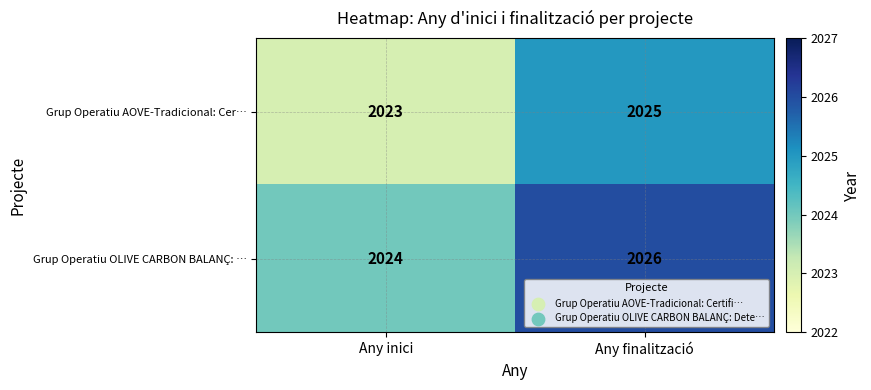

Which category has the highest value across all series?

Any finalització